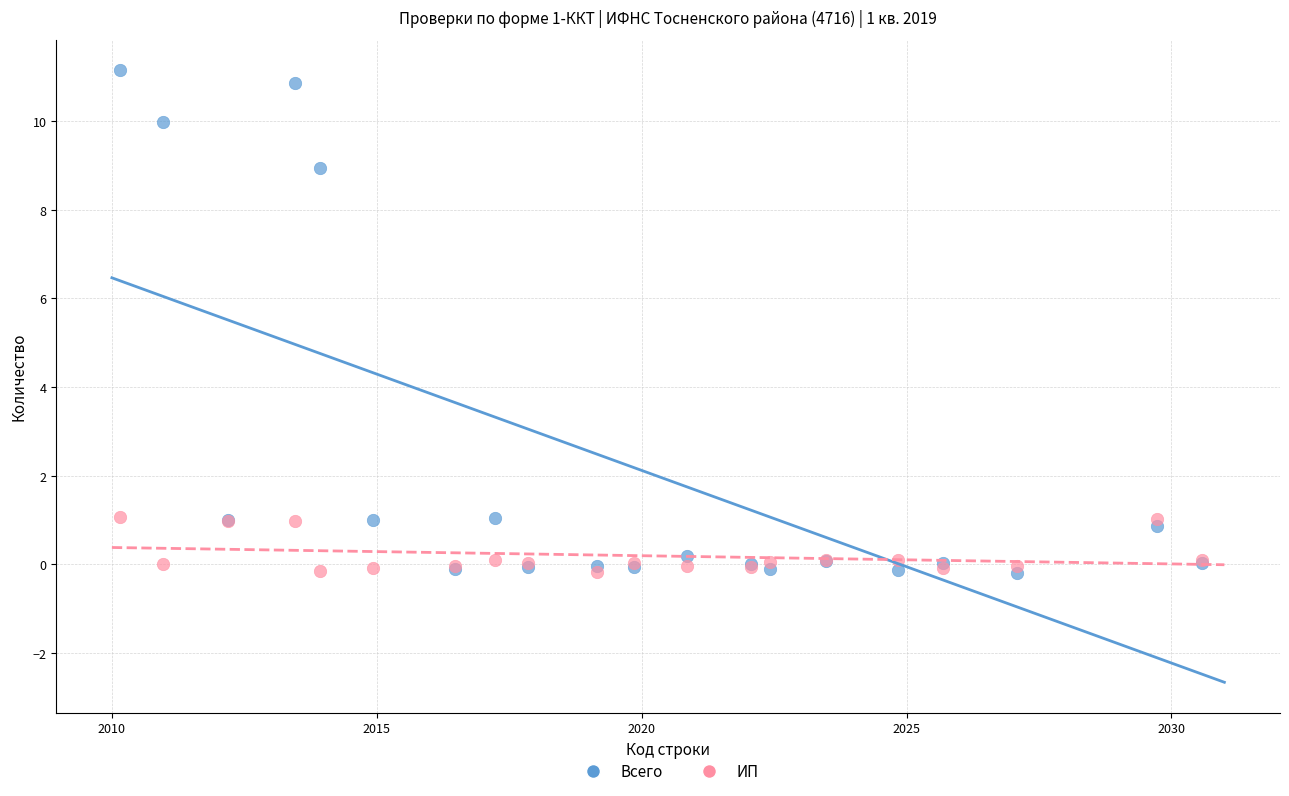

Which series contains the highest Y value?

Всего